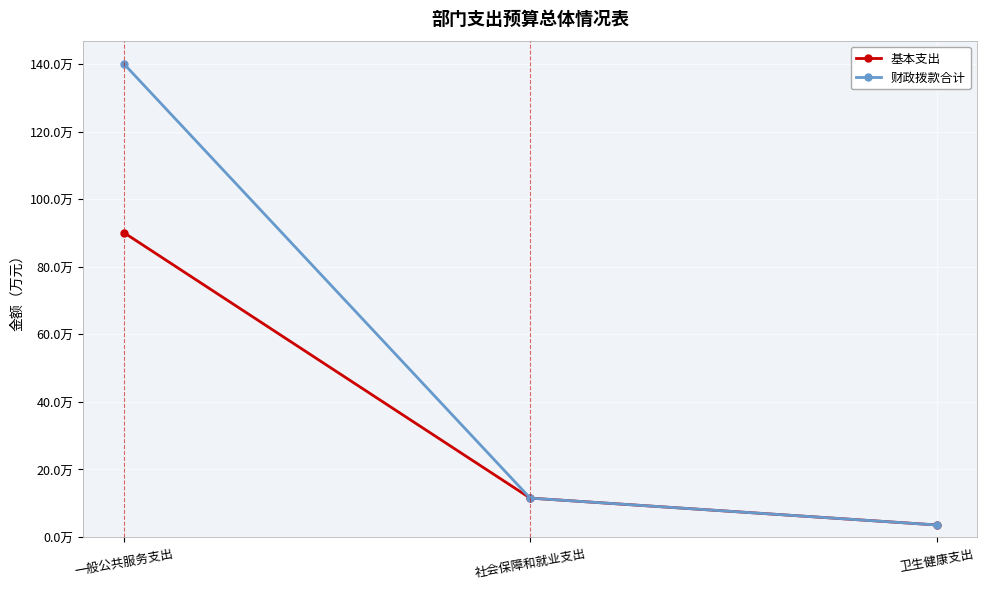

Which series changed the most between 社会保障和就业支出 and 卫生健康支出?

基本支出